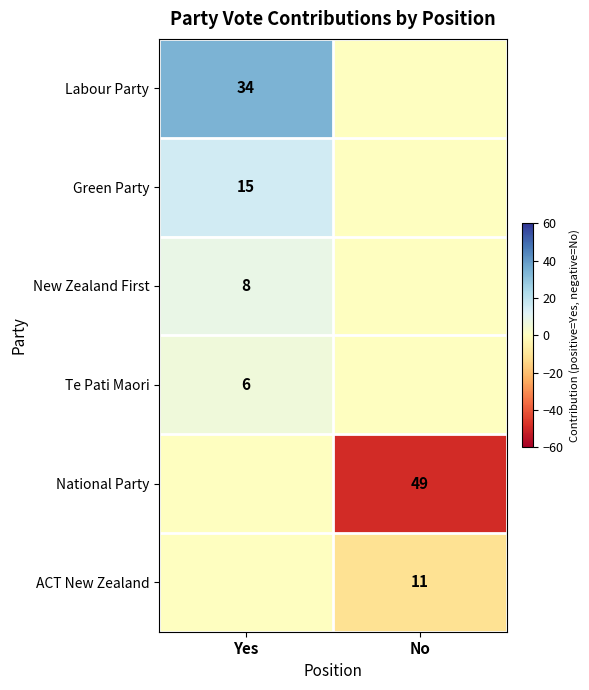

Is the value of New Zealand First at Yes greater than the value of National Party at No?

No